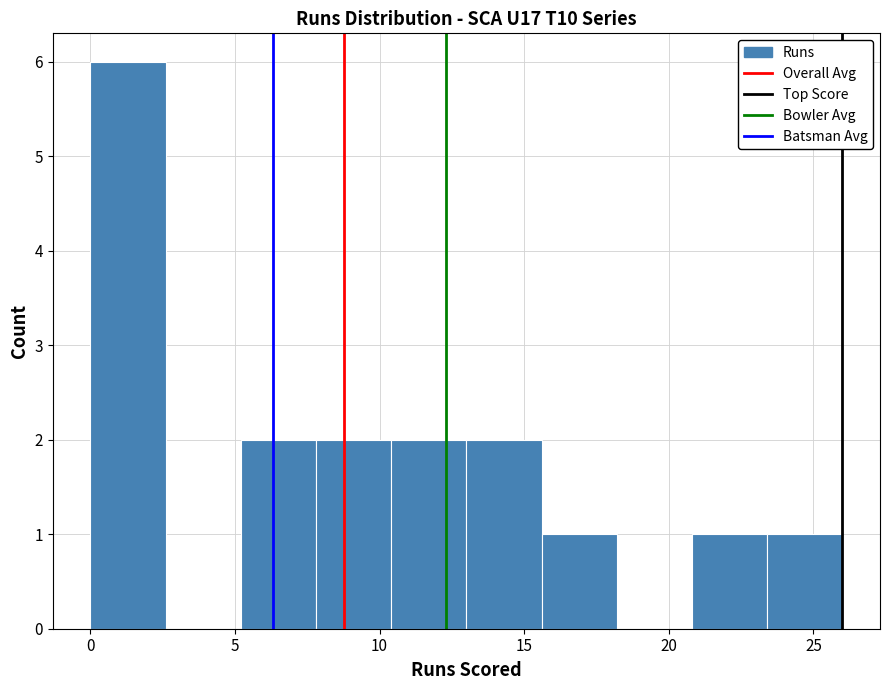

Reading left to right, list every bar in this chart as the range it spans on the x-axis followed by its height. Neither the bar edges nor the heights are printed on the chart, so give them approximately, as read against the axes.

0.0 to 2.6: 6
2.6 to 5.2: 0
5.2 to 7.8: 2
7.8 to 10.4: 2
10.4 to 13.0: 2
13.0 to 15.6: 2
15.6 to 18.2: 1
18.2 to 20.8: 0
20.8 to 23.4: 1
23.4 to 26.0: 1